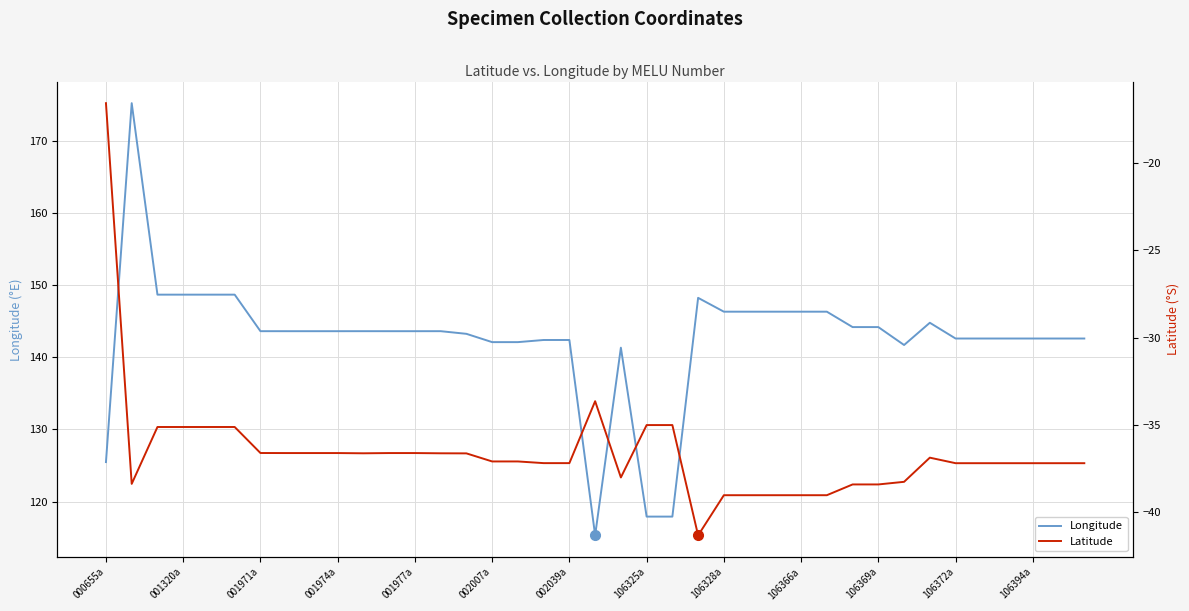

What is the average value of the Latitude series?

-36.6